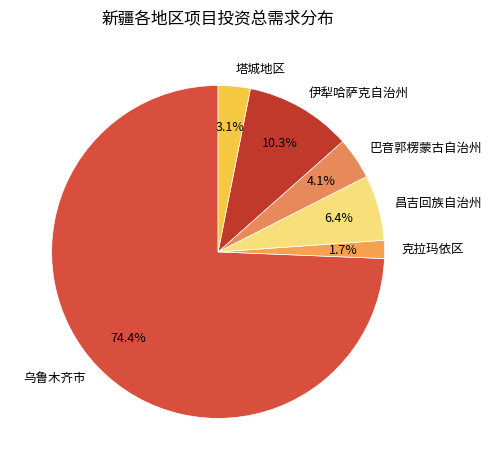

Is 乌鲁木齐市 the majority of the pie?

Yes